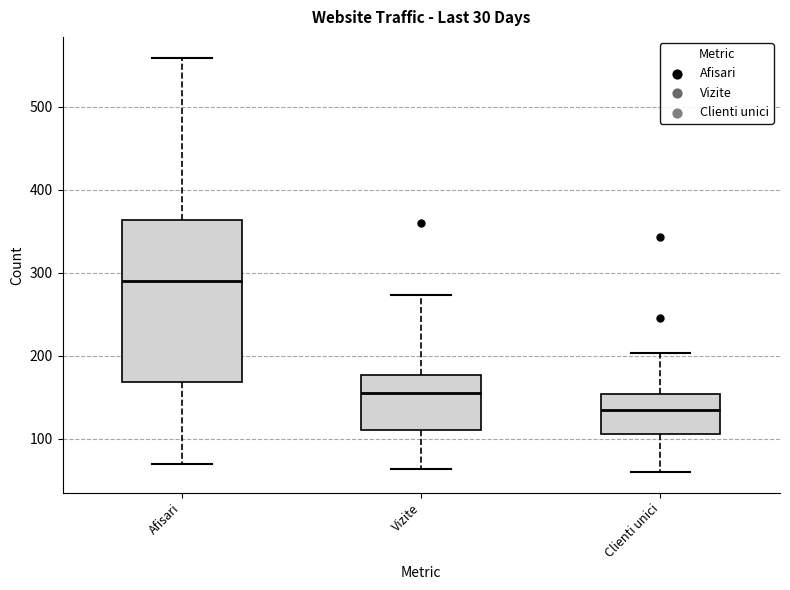

Where does the upper whisker of the box for Vizite end on the y-axis? The values are not printed on the chart, so give them approximately, as read against the axis.

270